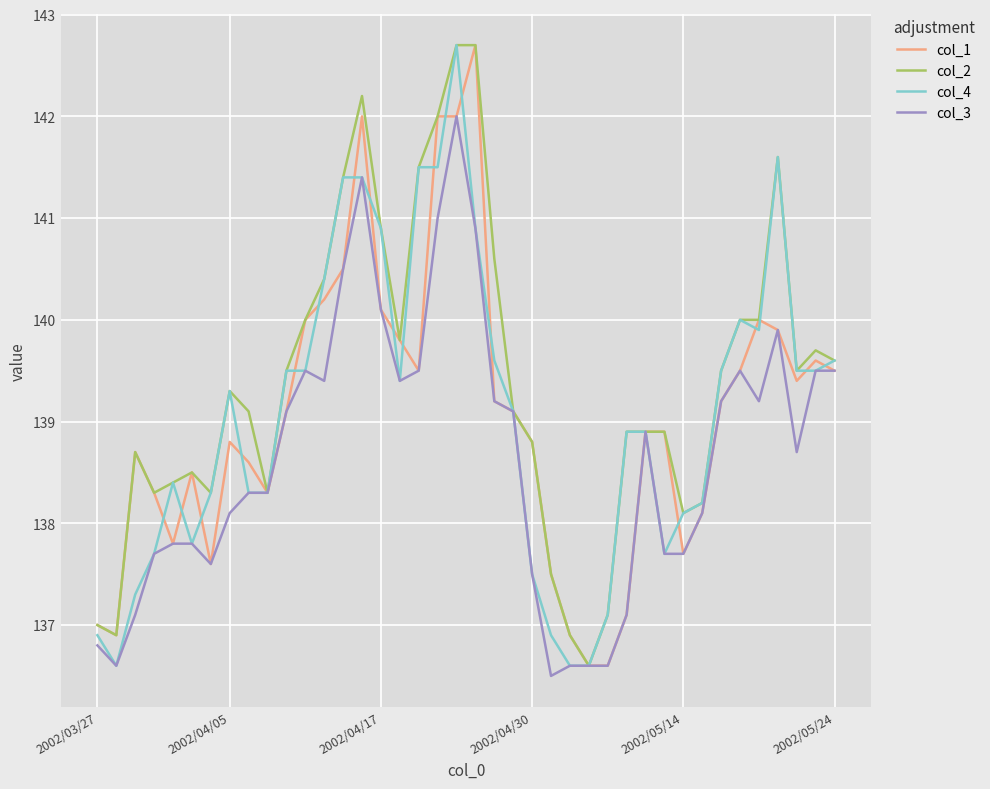

What is the highest value of the col_4 series?

142.7